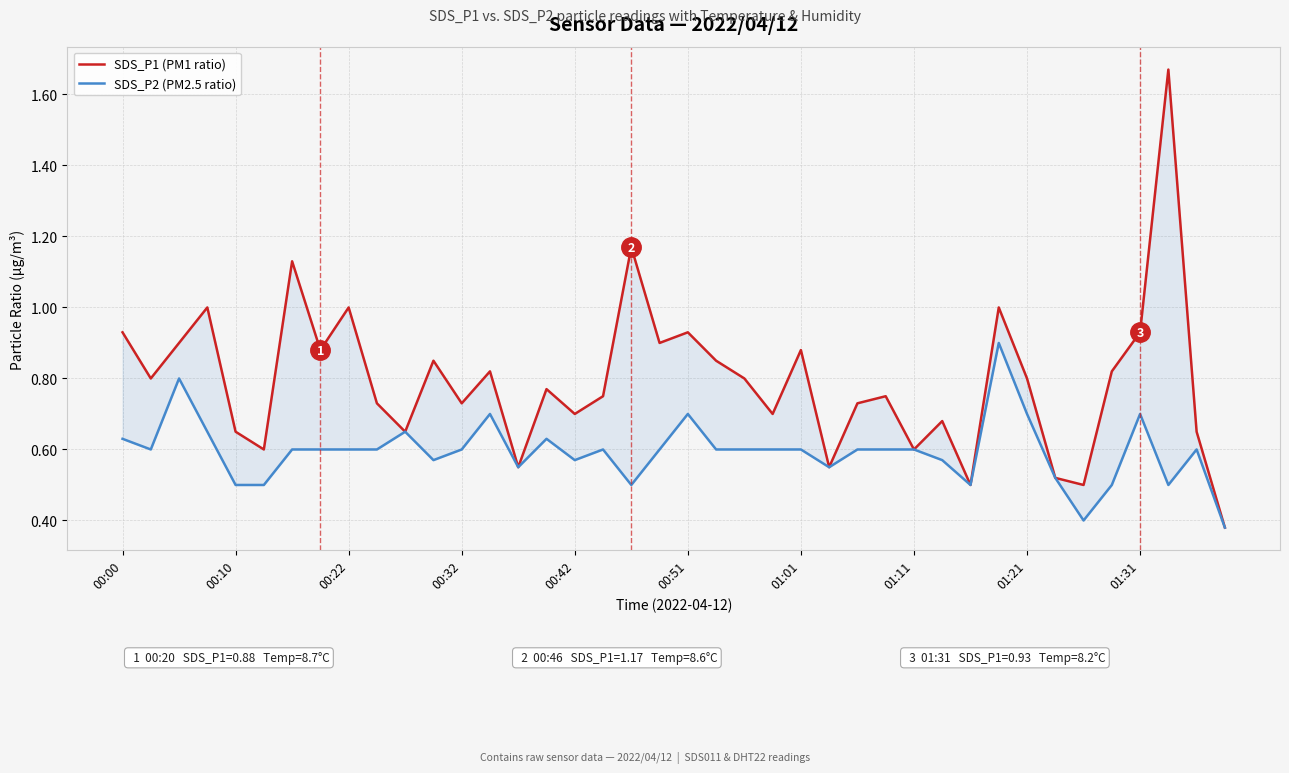

How many lines are shown in the chart?

2